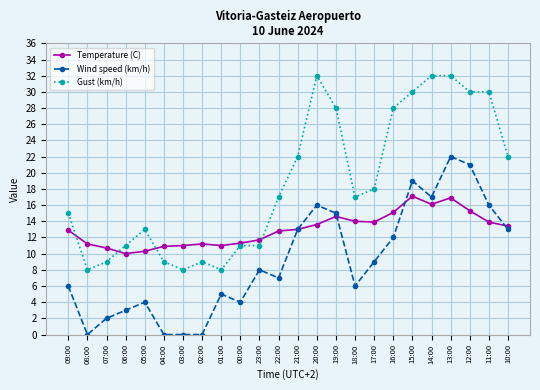

Which series has the largest total across all categories?

Gust (km/h)